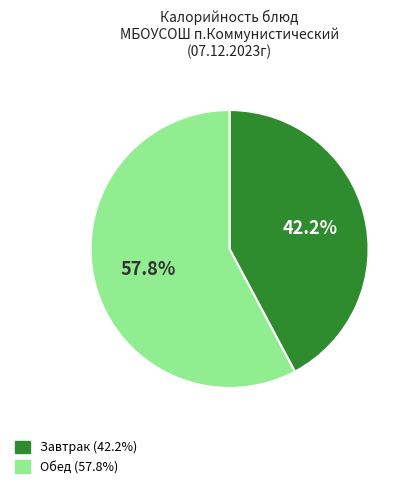

Is there a majority slice in this chart?

Yes